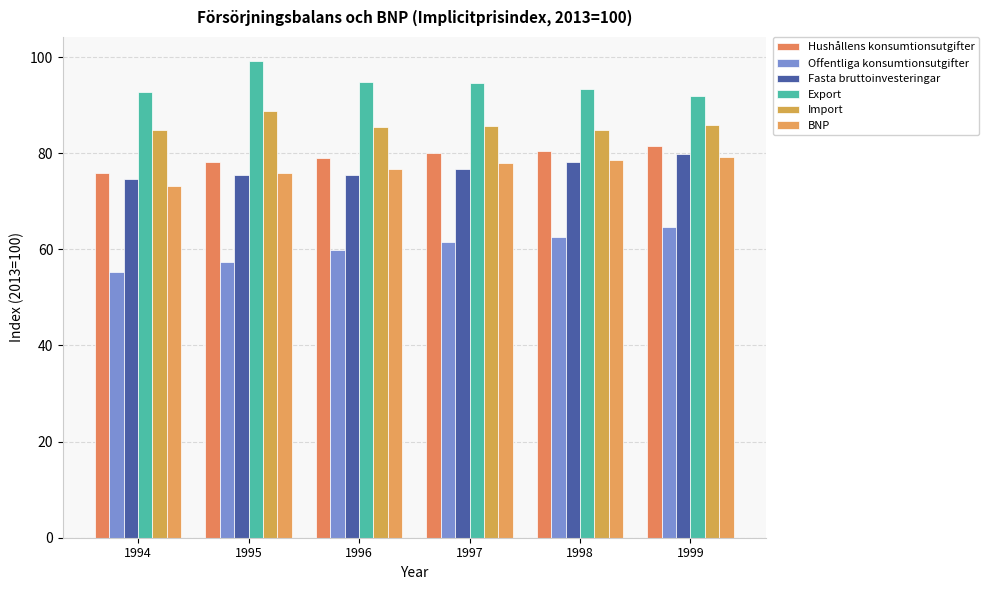

At which category is the sum across all series the highest?

1999